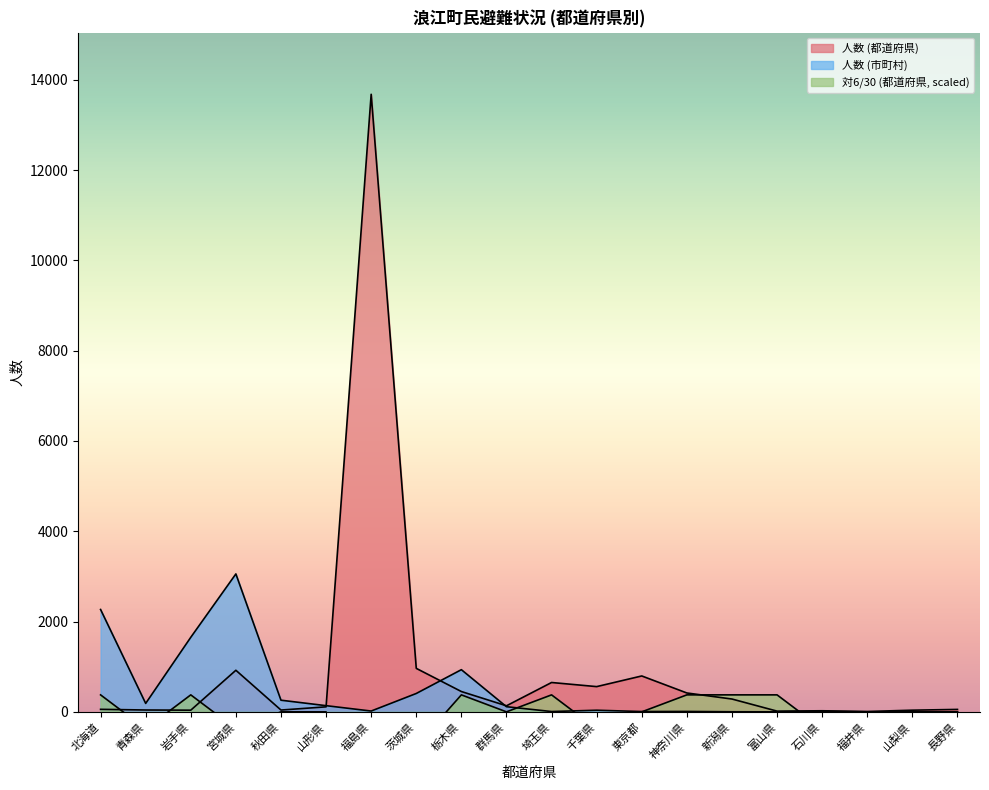

Where does the 人数 (市町村) series first go above 36?

北海道